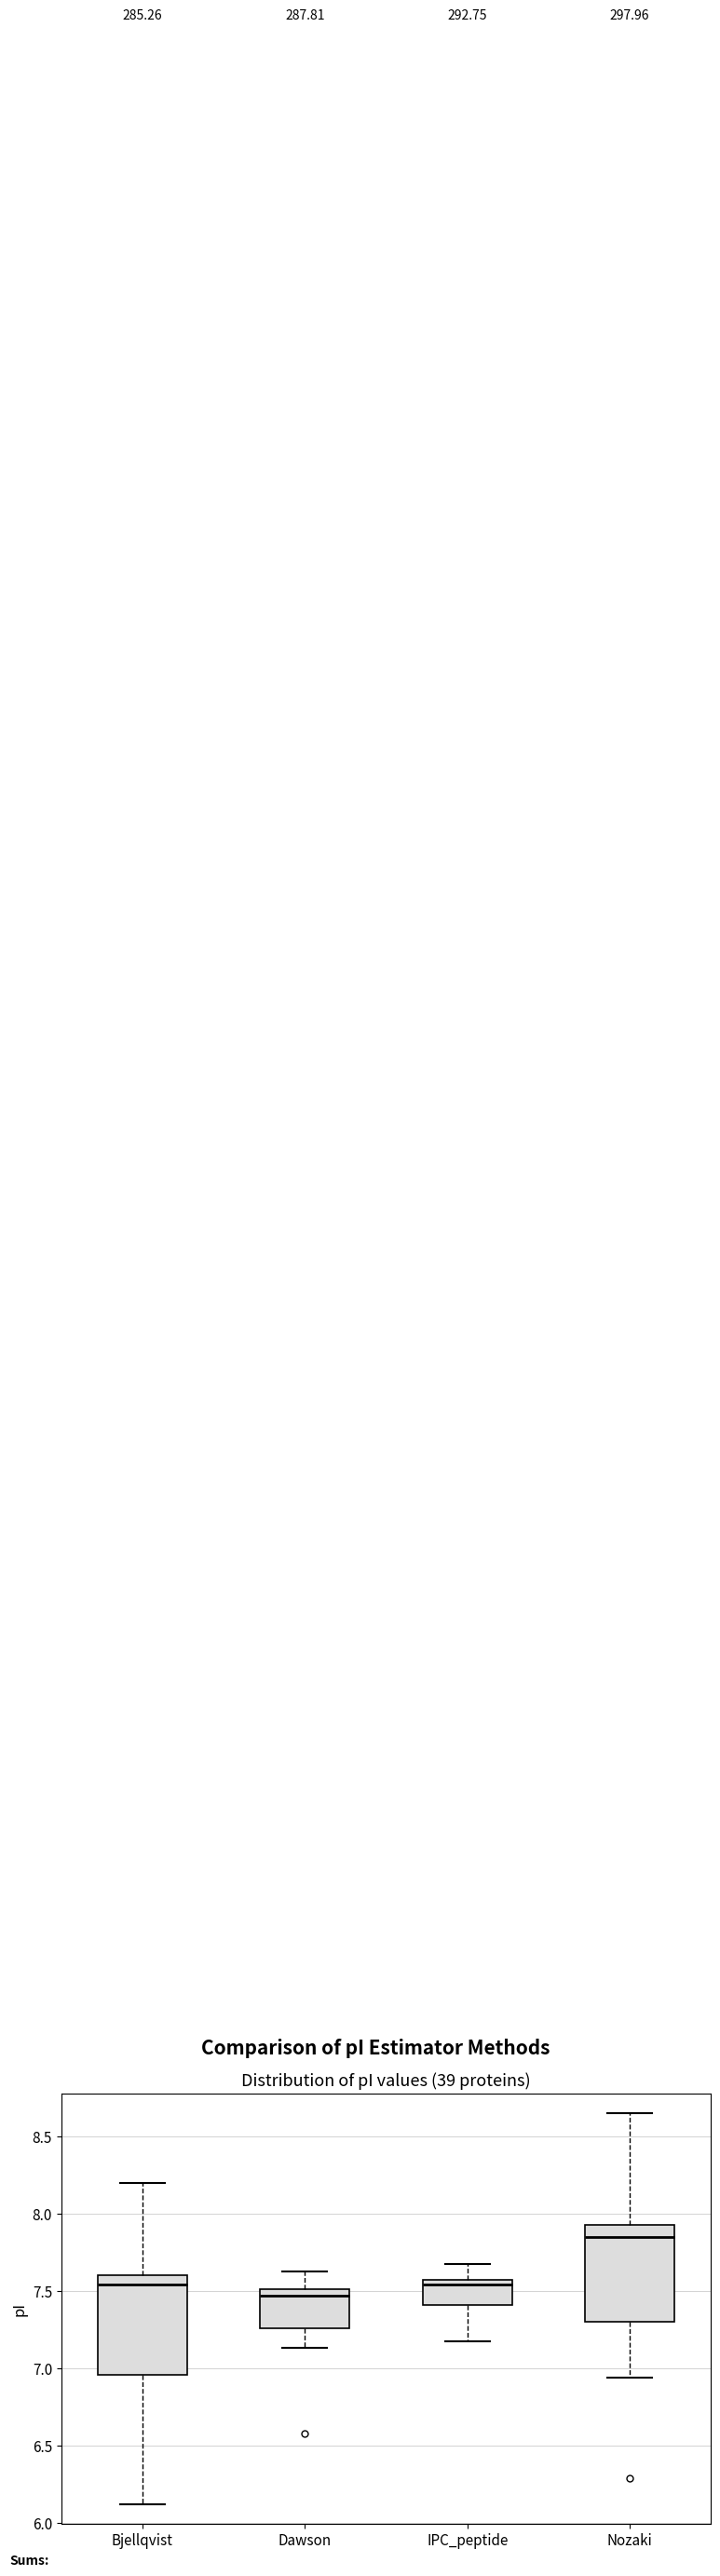

Reading left to right, transcribe this box plot: for each box, give where its median line is, the range the box spans, and where its two whiskers end, as read against the y-axis. The values are not printed on the chart, so give them approximately, as read against the axis.

Bjellqvist: median 7.55, box 6.95 to 7.60, whiskers 6.10 to 8.20
Dawson: median 7.45, box 7.25 to 7.50, whiskers 7.15 to 7.65
IPC_peptide: median 7.55 (just below the box's upper edge), box 7.40 to 7.55, whiskers 7.20 to 7.65
Nozaki: median 7.85, box 7.30 to 7.95, whiskers 6.95 to 8.65